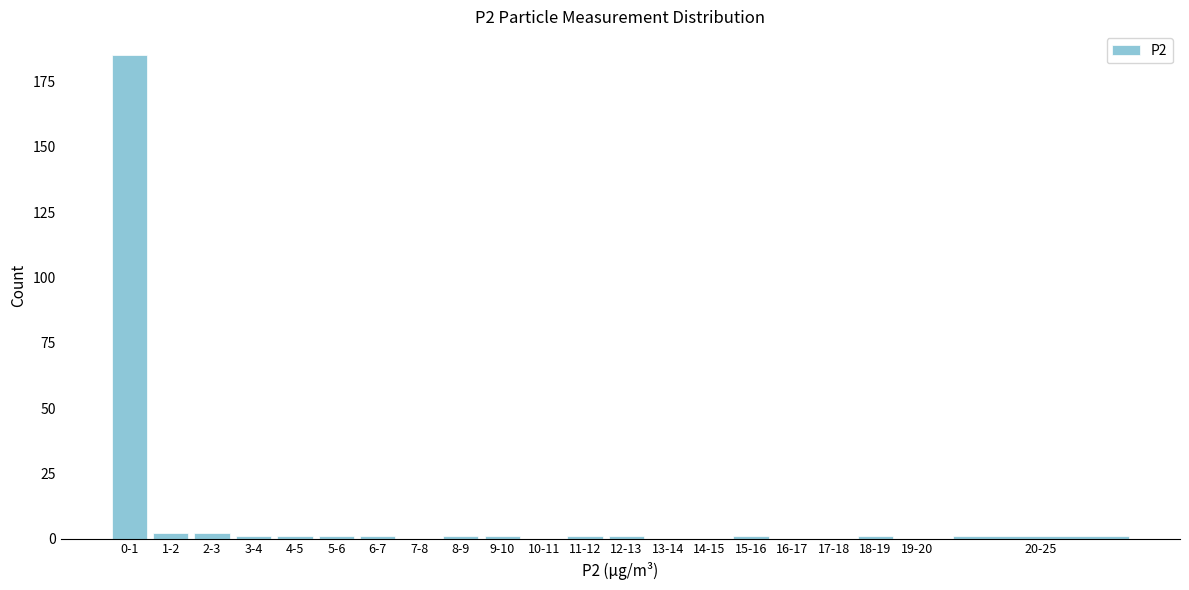

Reading left to right, what are all the values shown in this chart?

0-1=185	1-2=2	2-3=2	3-4=1	4-5=1	5-6=1	6-7=1	7-8=0	8-9=1	9-10=1	10-11=0	11-12=1	12-13=1	13-14=0	14-15=0	15-16=1	16-17=0	17-18=0	18-19=1	19-20=0	20-25=1